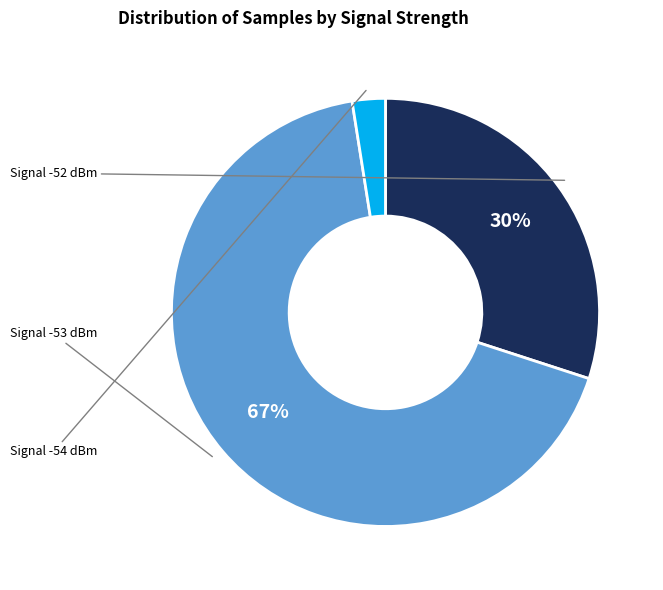

Count the number of slices in the pie.

3